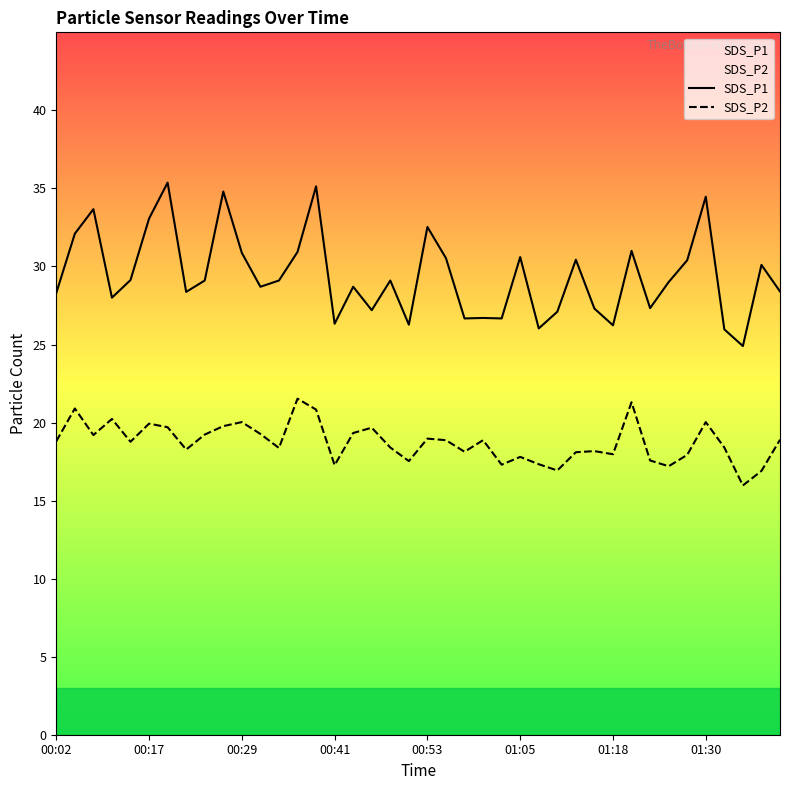

What is the value of the SDS_P2 point at the 9th from the left?

19.2